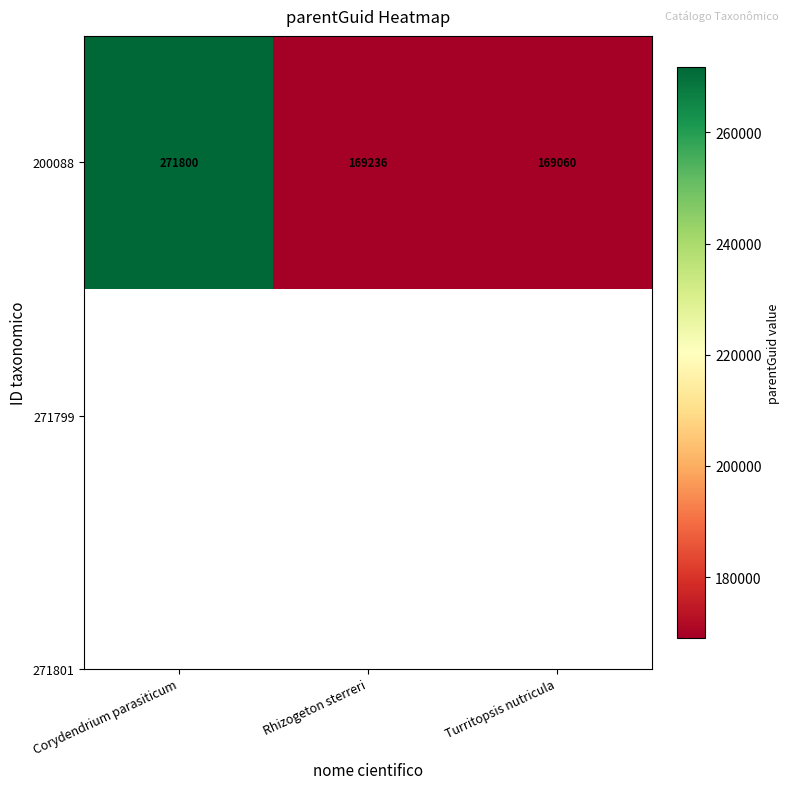

What is the change in value from Corydendrium parasiticum to Turritopsis nutricula?

-102740